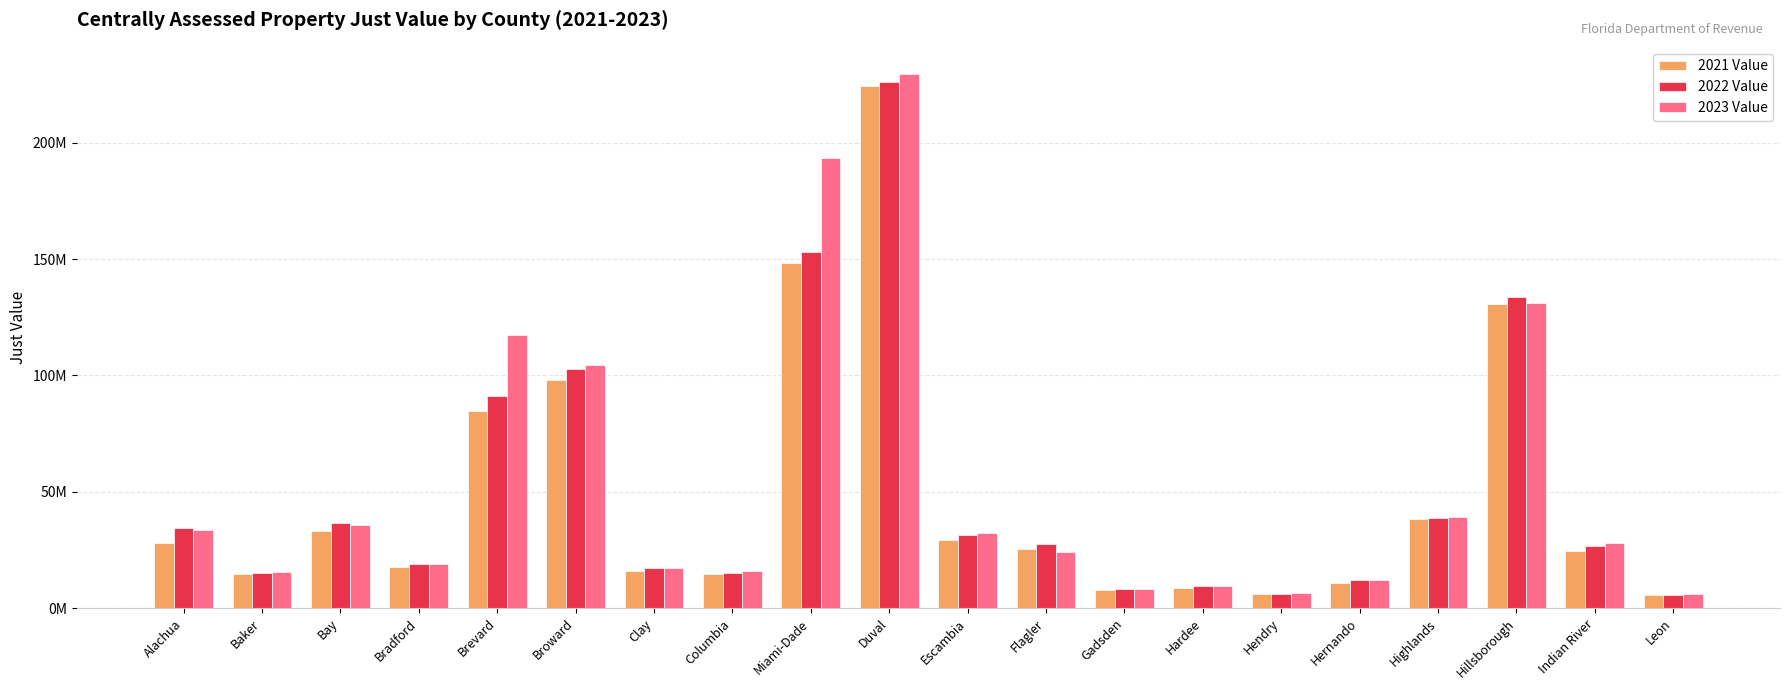

Reading left to right, extract all data points from this chart.

2021 Value: 28013196	14685049	33105085	17642751	84712640	98149701	16027266	14837529	148184954	224217159	29048500	25509054	7742091	8729068	6152374	10968325	38105775	130723891	24551919	5535968
2022 Value: 34378880	15120905	36709300	18871537	91053009	102789696	17164212	15263179	153207013	225918484	31416961	27574003	8192564	9367098	5944780	11986078	38593326	133838824	26551338	5757017
2023 Value: 33672022	15673314	35776652	19074086	117361608	104433941	17340084	15844089	193253947	229732984	32045024	24181582	8298761	9463088	6306334	12094842	39047013	131093959	28147858	5838281